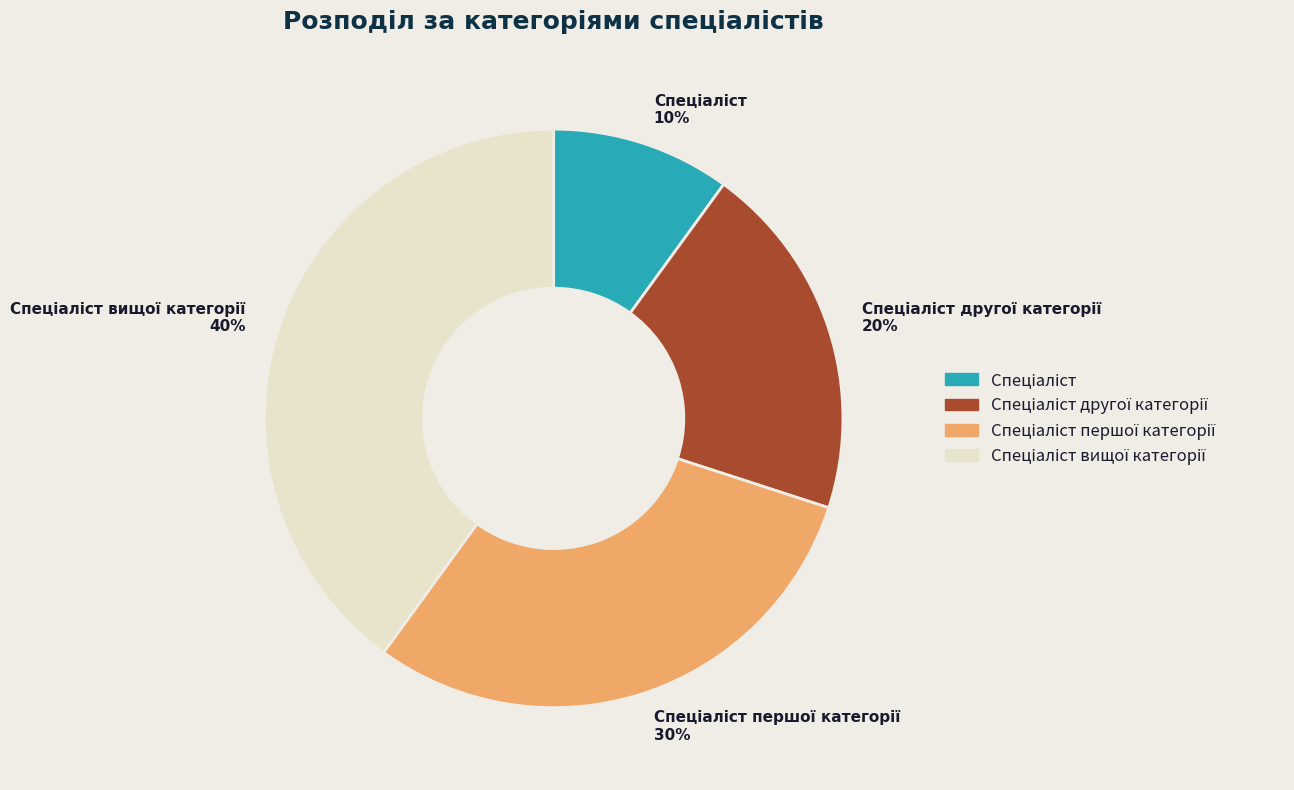

Is there any slice that represents more than half of the pie?

No